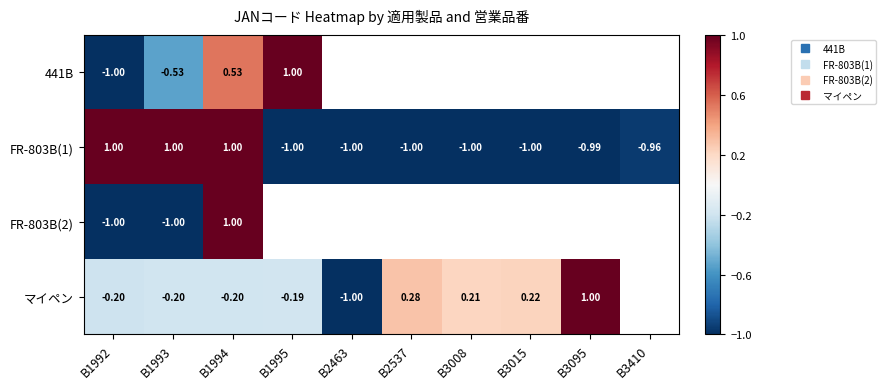

Is it true that マイペン equals -0.2 at B1993?

True